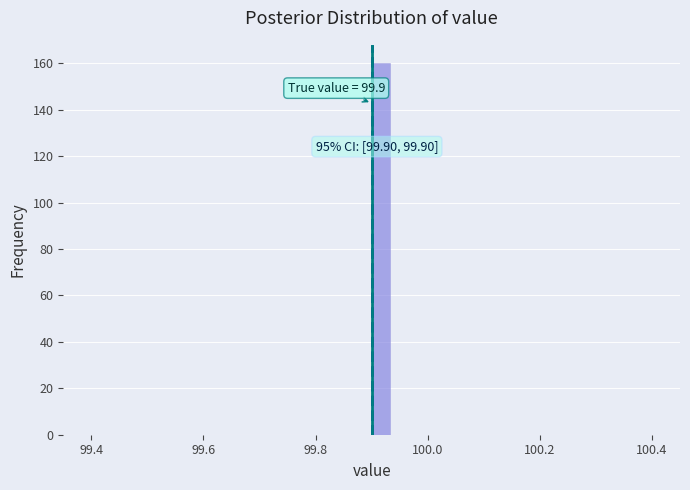

Around what value on the x-axis is the tallest bar? Give the approximate position of its centre, as read against the axis.

99.92